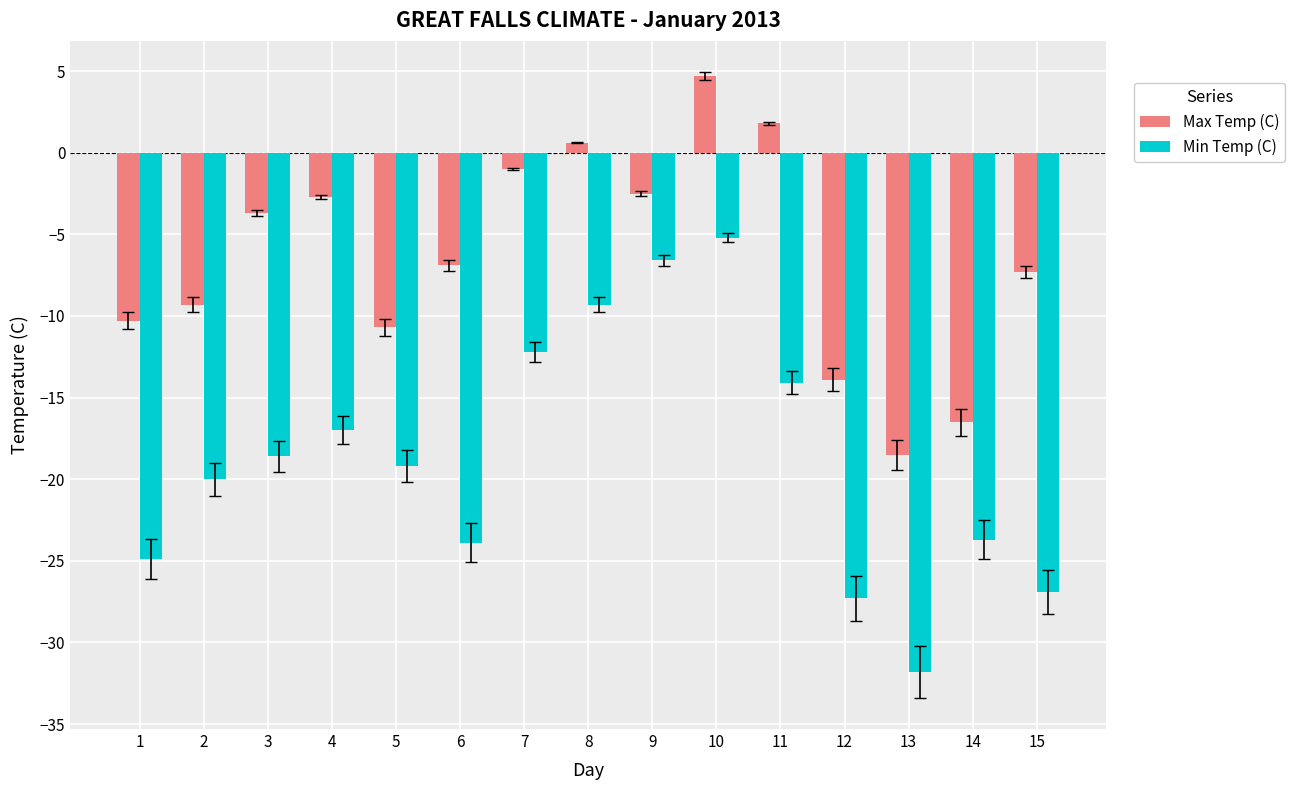

How many values in the Max Temp (C) series are below -6?

8